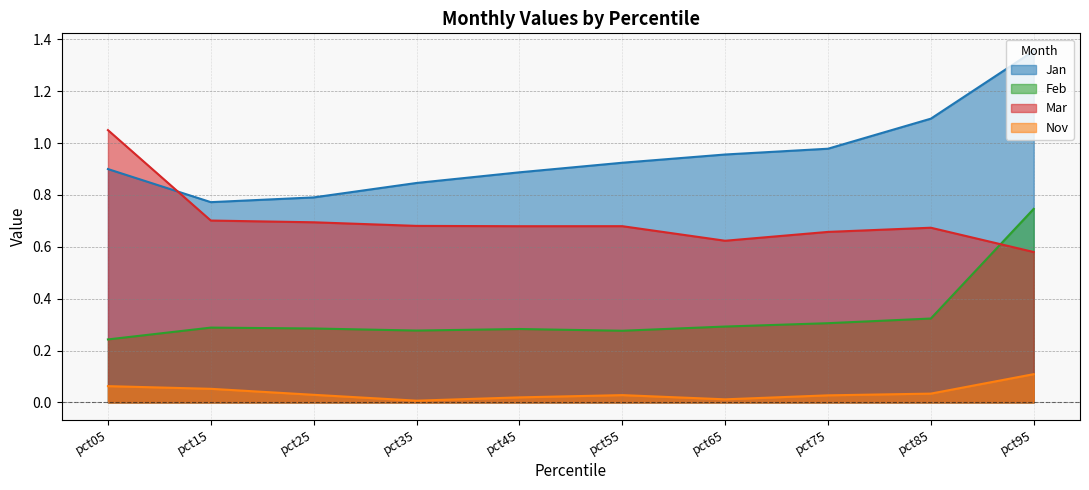

Reading left to right, extract all data points from this chart.

Jan: pct05=0.9	pct15=0.8	pct25=0.8	pct35=0.8	pct45=0.9	pct55=0.9	pct65=1.0	pct75=1.0	pct85=1.1	pct95=1.4
Feb: pct05=0.2	pct15=0.3	pct25=0.3	pct35=0.3	pct45=0.3	pct55=0.3	pct65=0.3	pct75=0.3	pct85=0.3	pct95=0.7
Mar: pct05=1.0	pct15=0.7	pct25=0.7	pct35=0.7	pct45=0.7	pct55=0.7	pct65=0.6	pct75=0.7	pct85=0.7	pct95=0.6
Nov: pct05=0.1	pct15=0.1	pct25=0.0	pct35=0.0	pct45=0.0	pct55=0.0	pct65=0.0	pct75=0.0	pct85=0.0	pct95=0.1